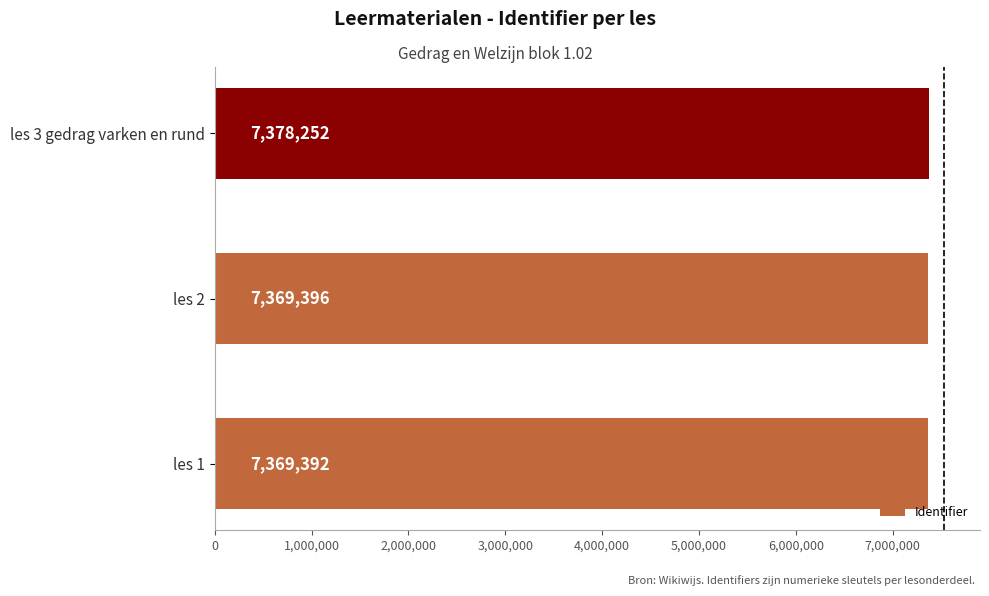

Reading bottom to top, list all the values displayed in this chart.

7369392	7369396	7378252